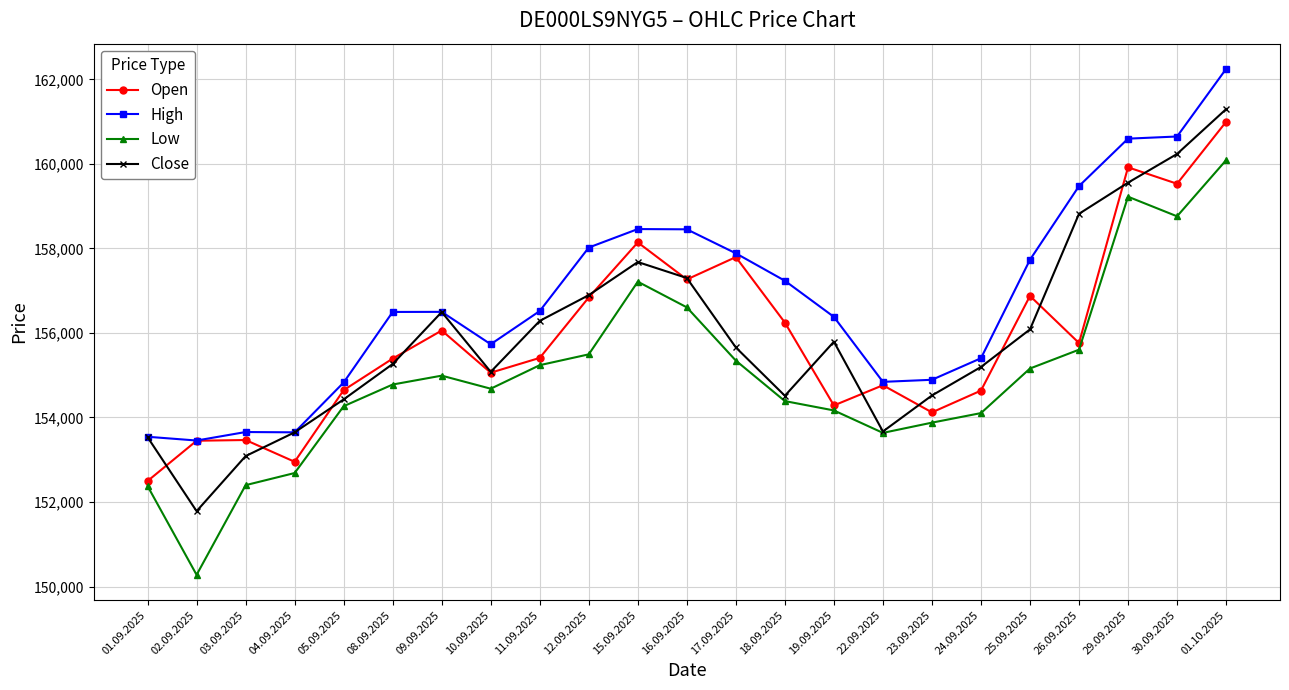

What is the approximate value of High at 05.09.2025, to the nearest 10?

154830